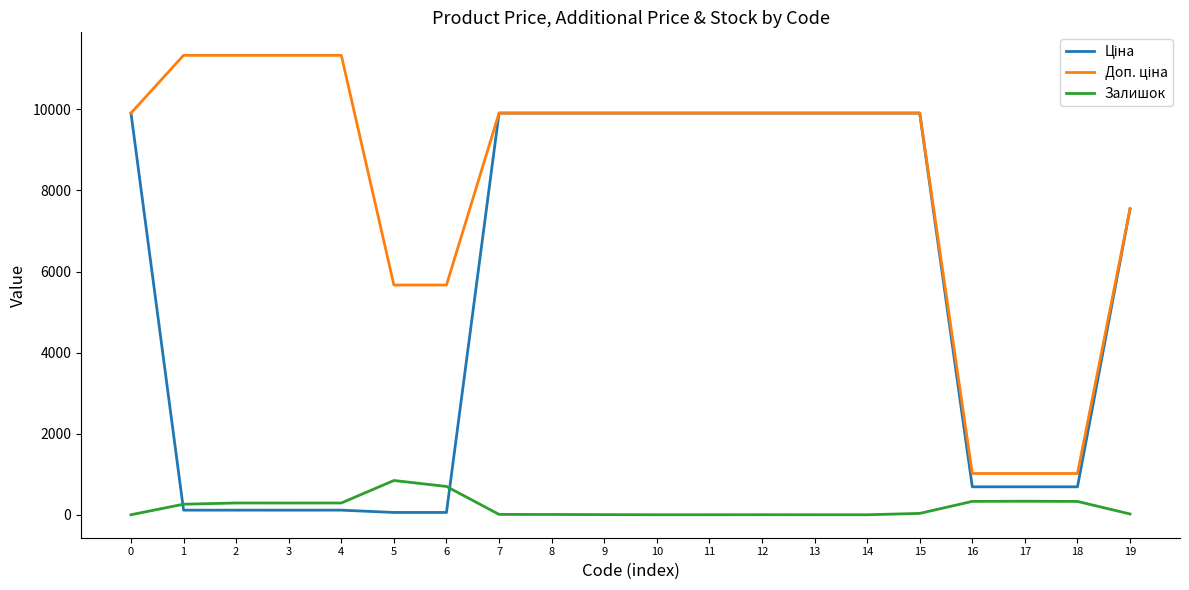

How many lines are shown in the chart?

3